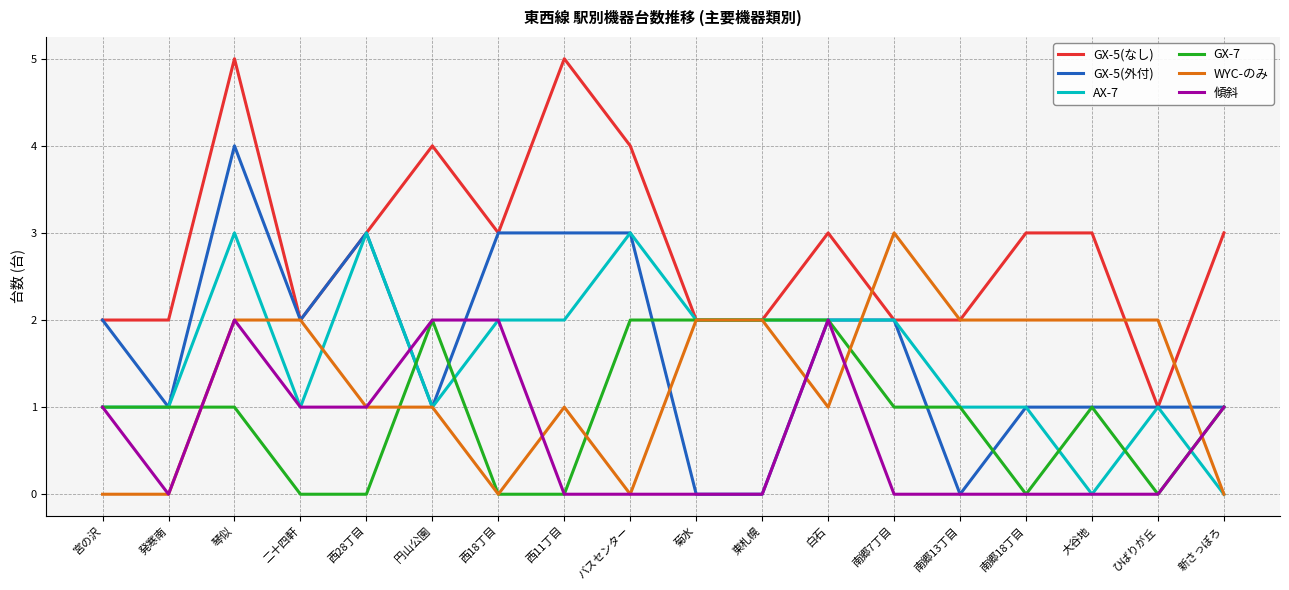

What is the spread (max minus min) of values at 南郷7丁目?

3